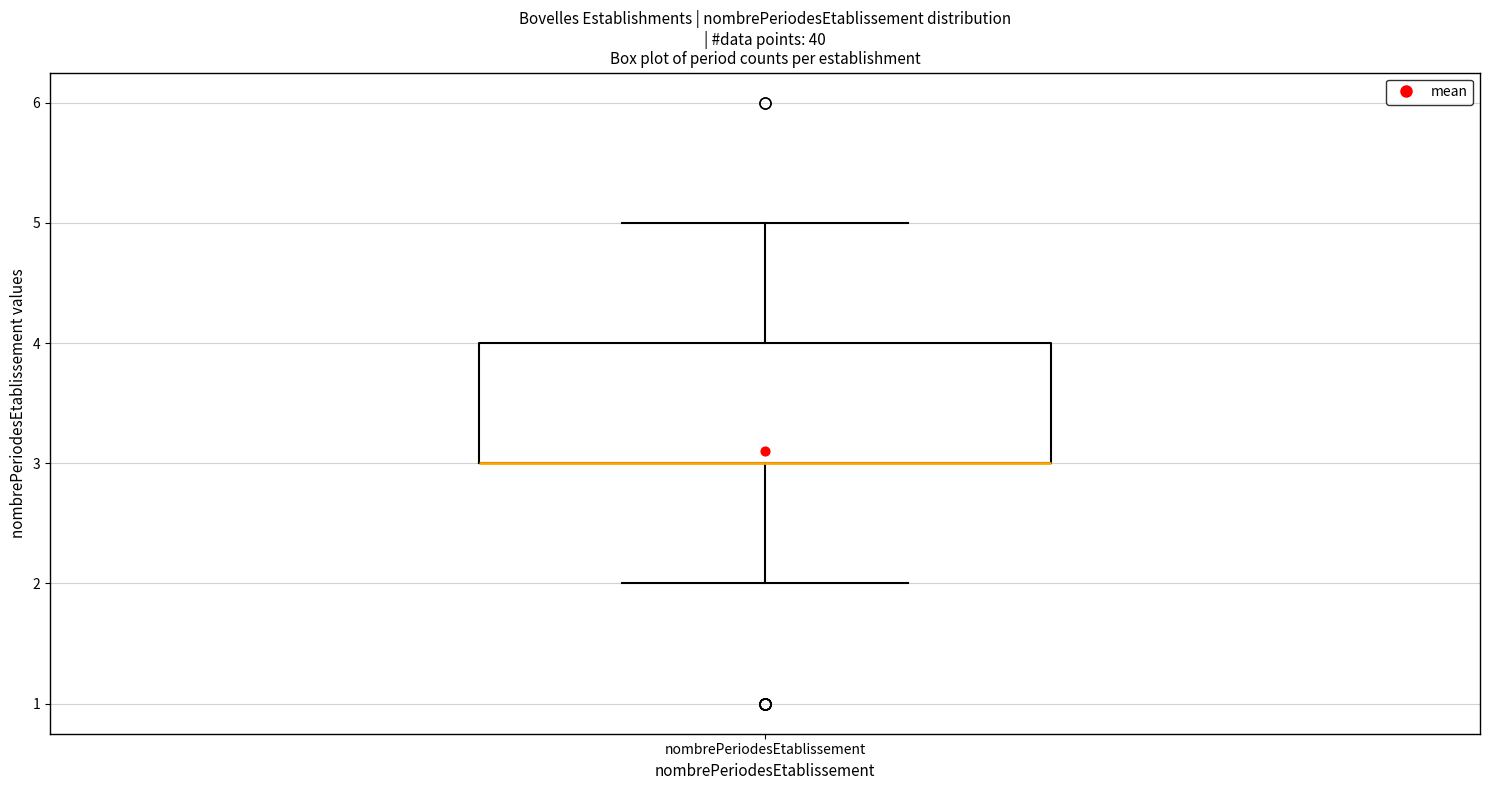

Where is the lower edge of the box for nombrePeriodesEtablissement on the y-axis? The values are not printed on the chart, so give them approximately, as read against the axis.

3